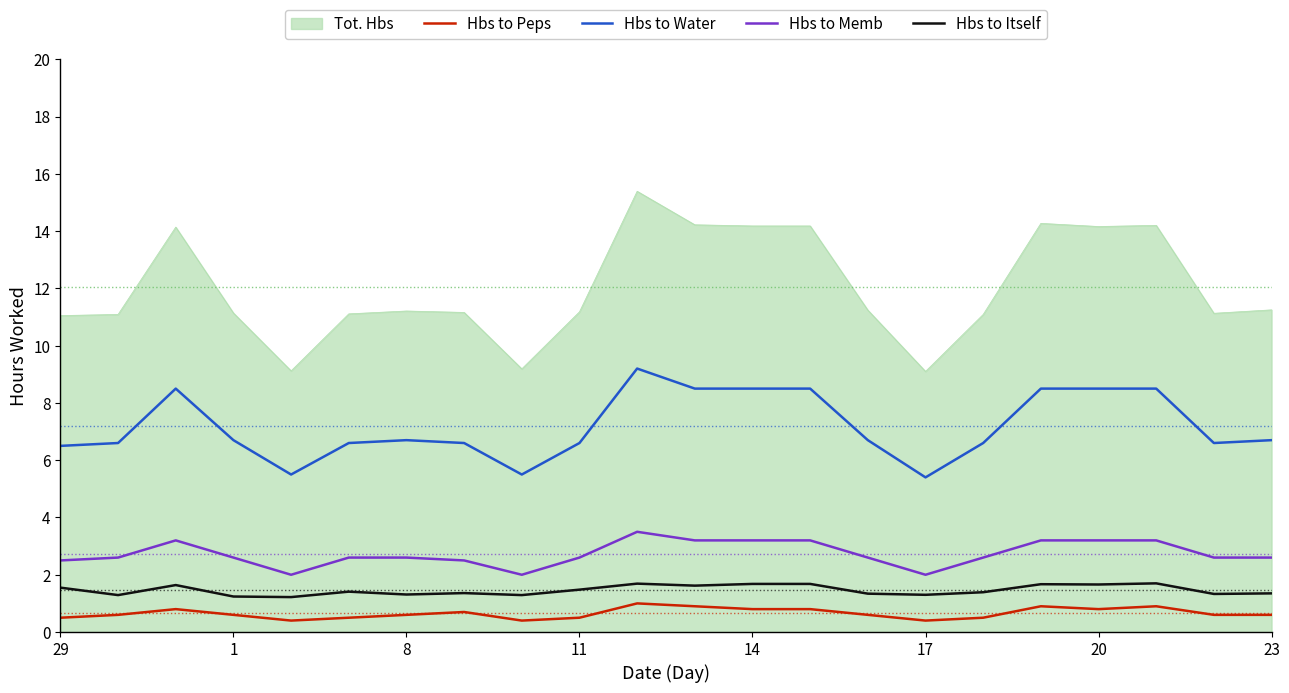

What is the average value of the Hbs to Peps series?

0.7